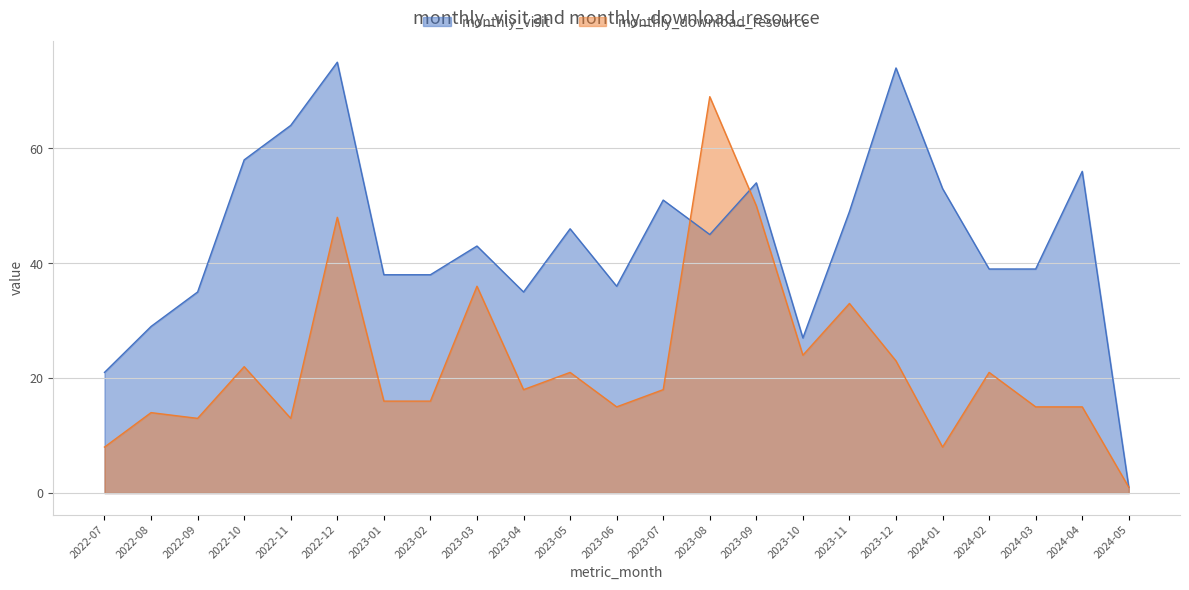

How many intersections are there between monthly_visit and monthly_download_resource?

2